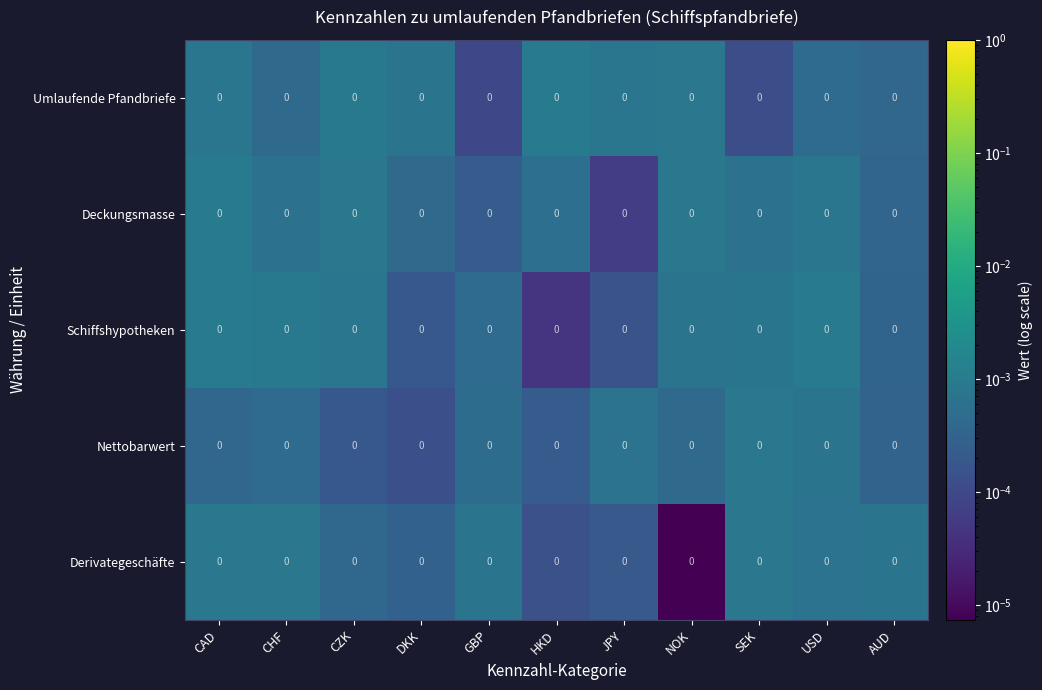

Count the number of categories in the chart.

11